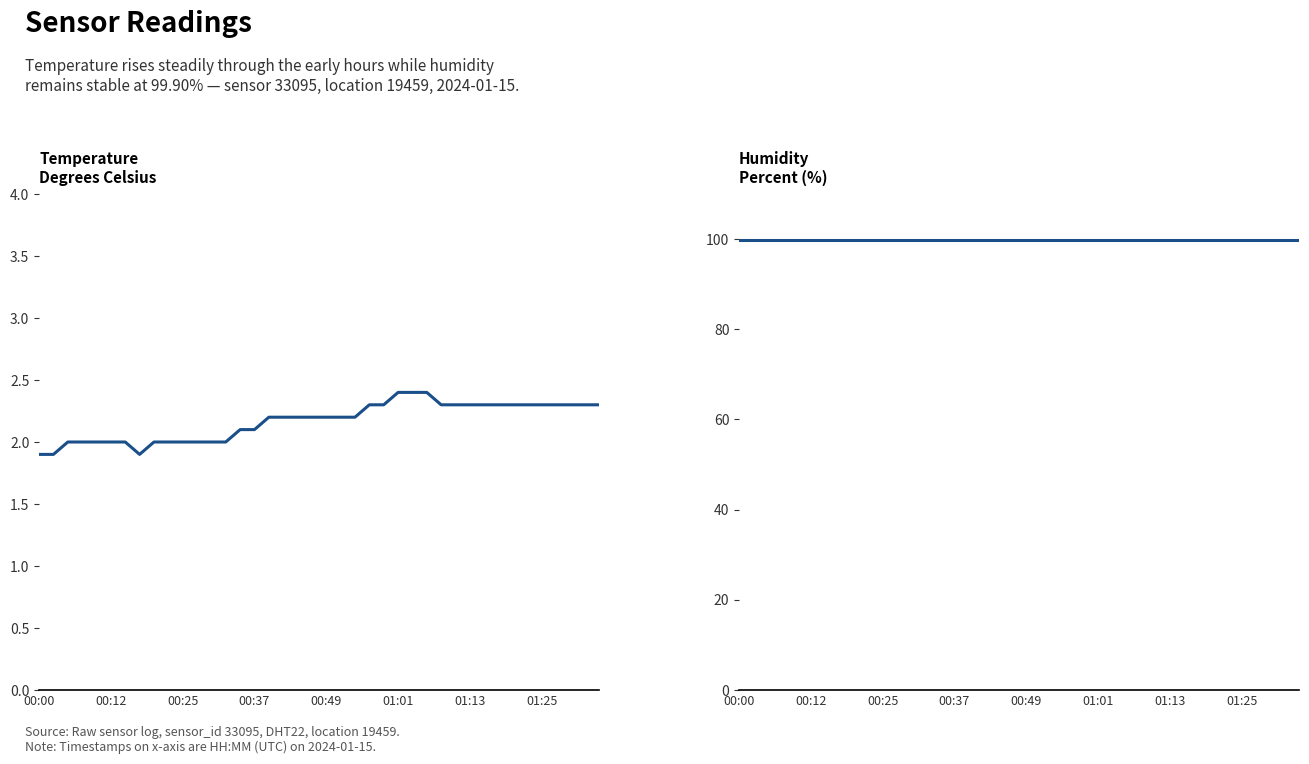

Rank the series at 28 from lowest to highest value.

temperature, humidity